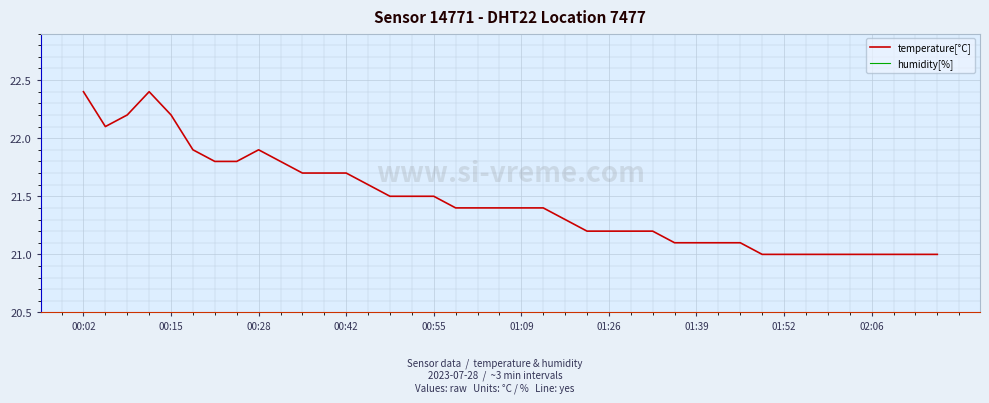

The value of temperature[°C] at 00:28 is 21.9. True or false?

True